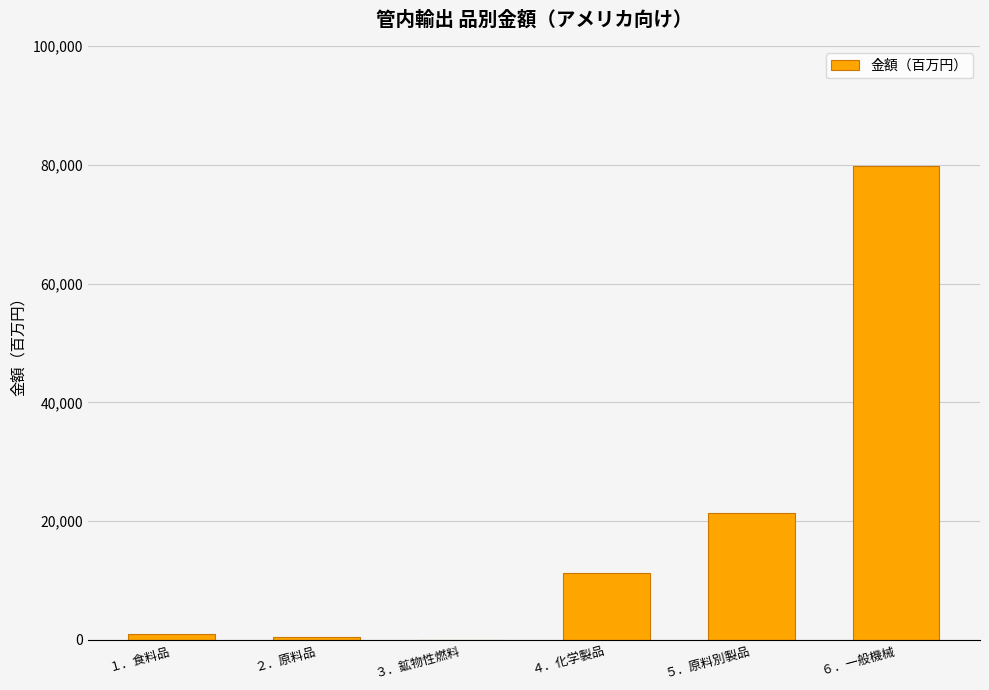

Is it true that the value at ６．一般機械 is 79904.2?

True